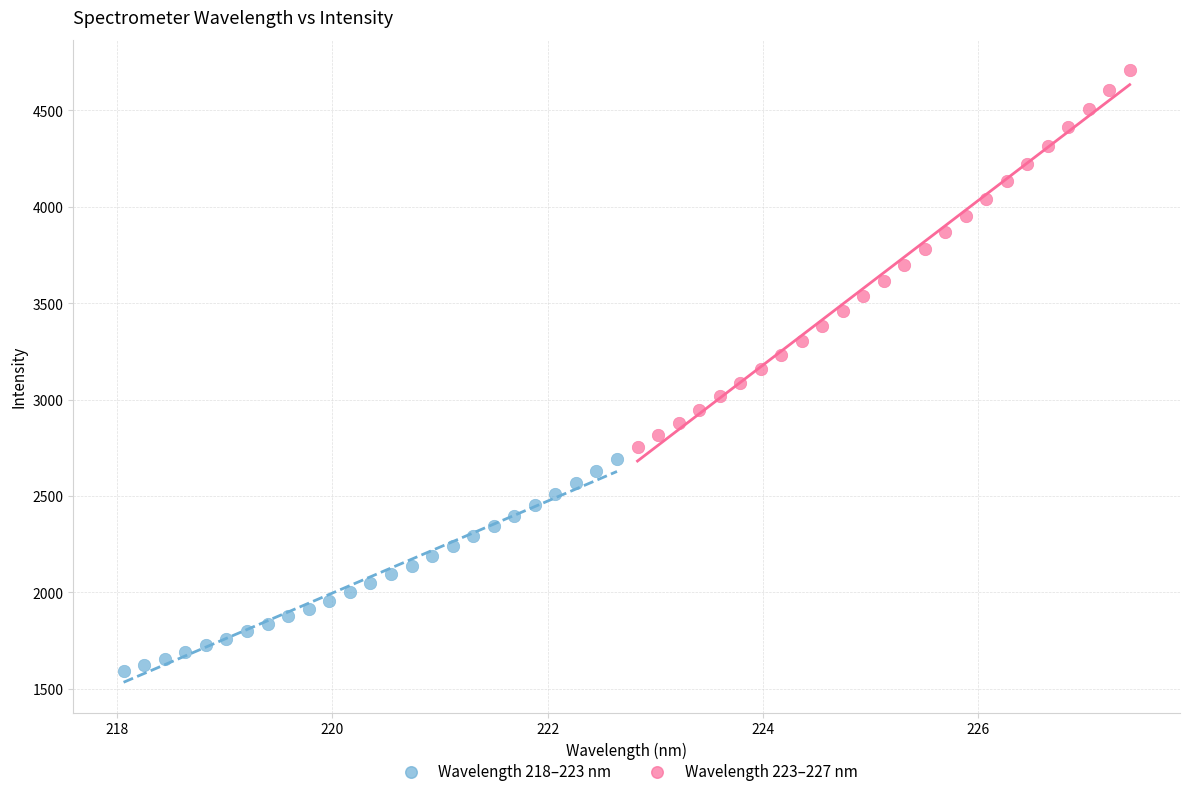

Which series has the widest spread of Y values?

Wavelength 223–227 nm